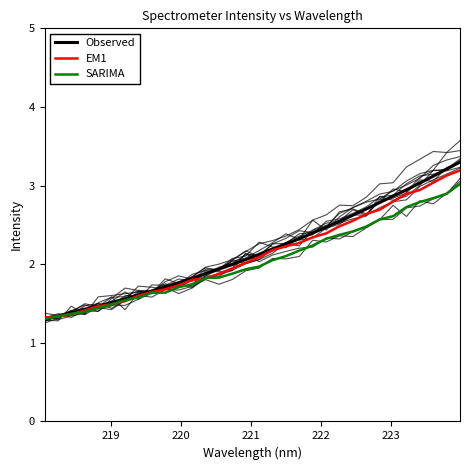

Does the chart display data point markers on the line(s)?

No